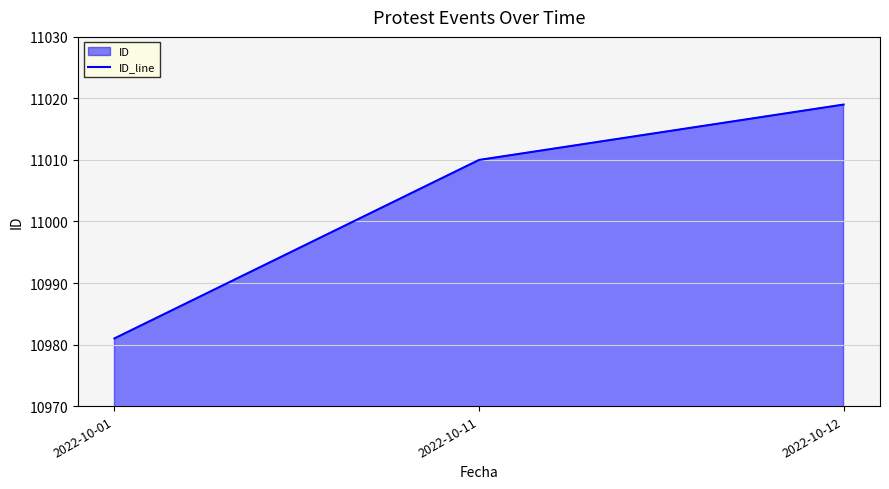

At which label does the data first exceed 11010?

2022-10-12